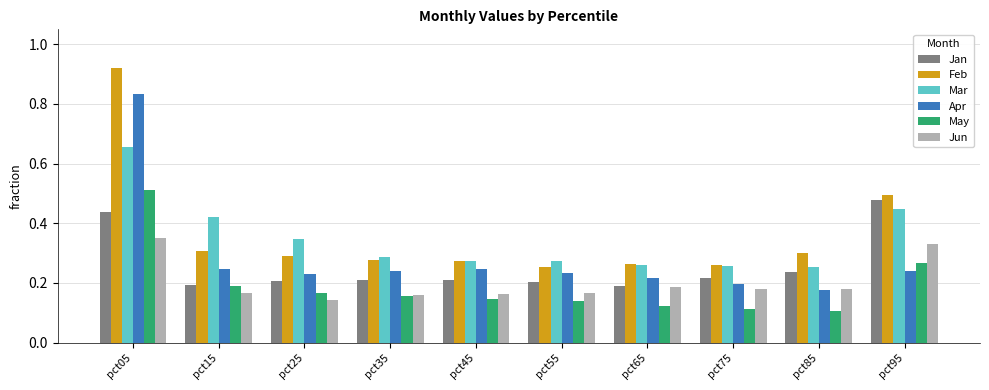

How many Feb values are between 0 and 1?

10